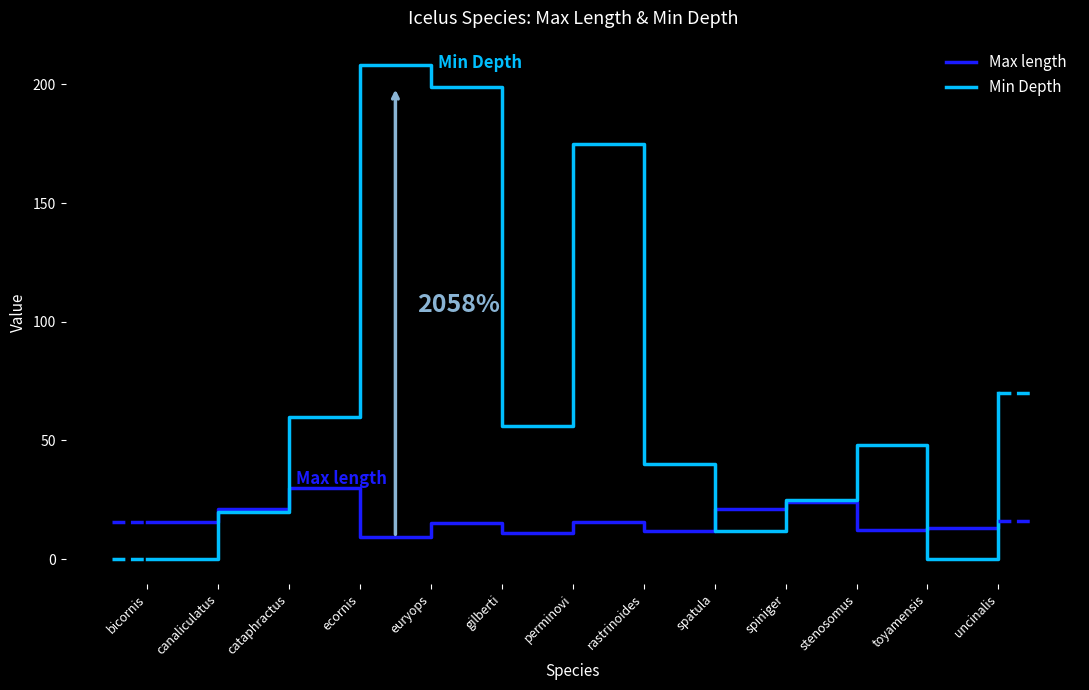

Is it true that Min Depth equals 175.0 at perminovi?

True